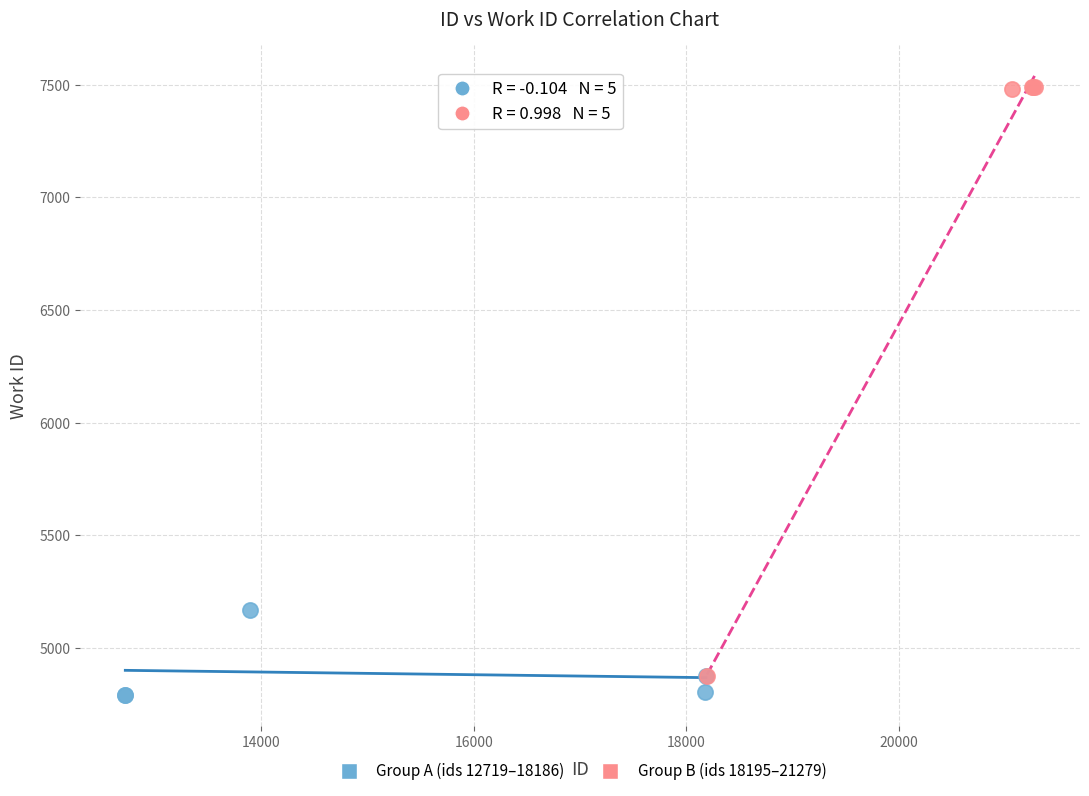

Which series reaches the maximum Y coordinate?

Group B (ids 18195–21279)